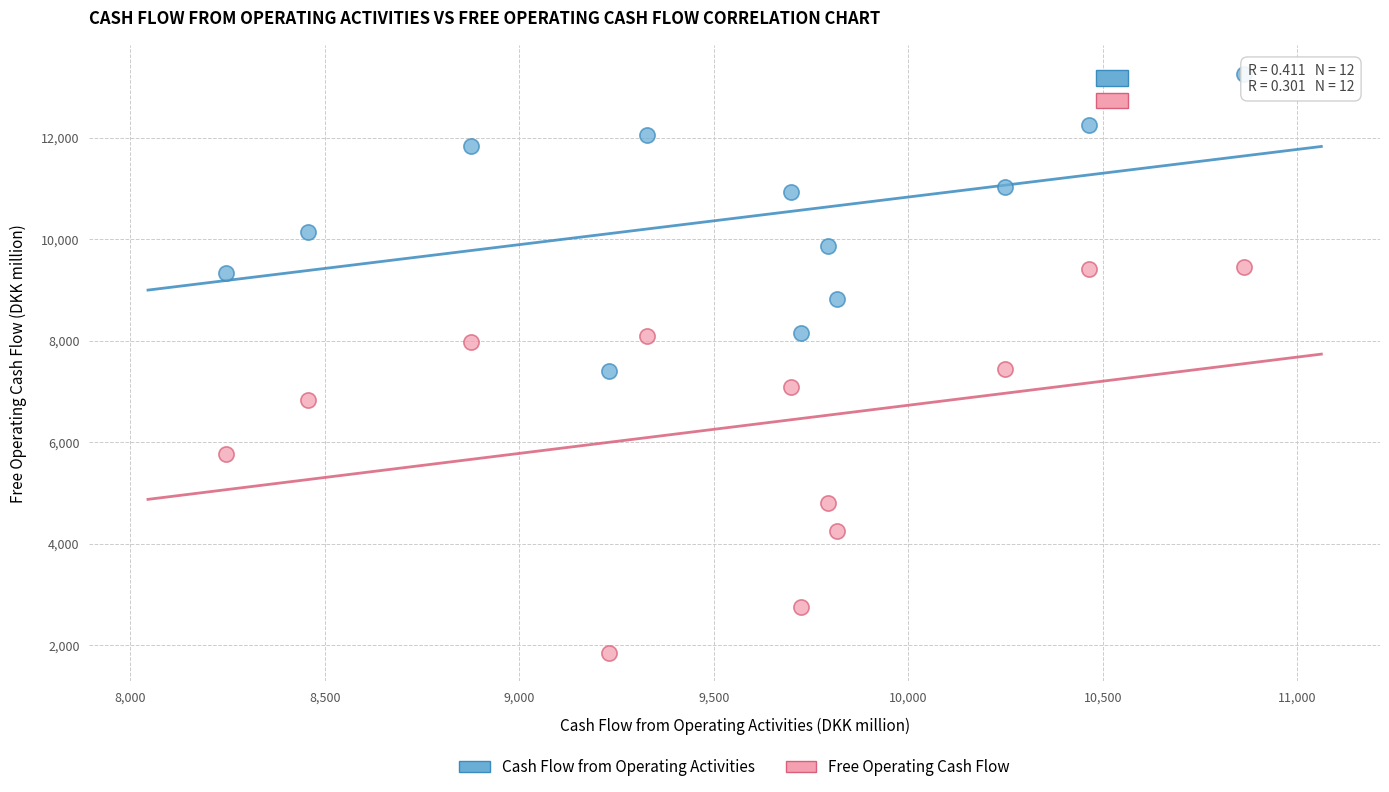

Which series reaches the minimum Y coordinate?

Free Operating Cash Flow